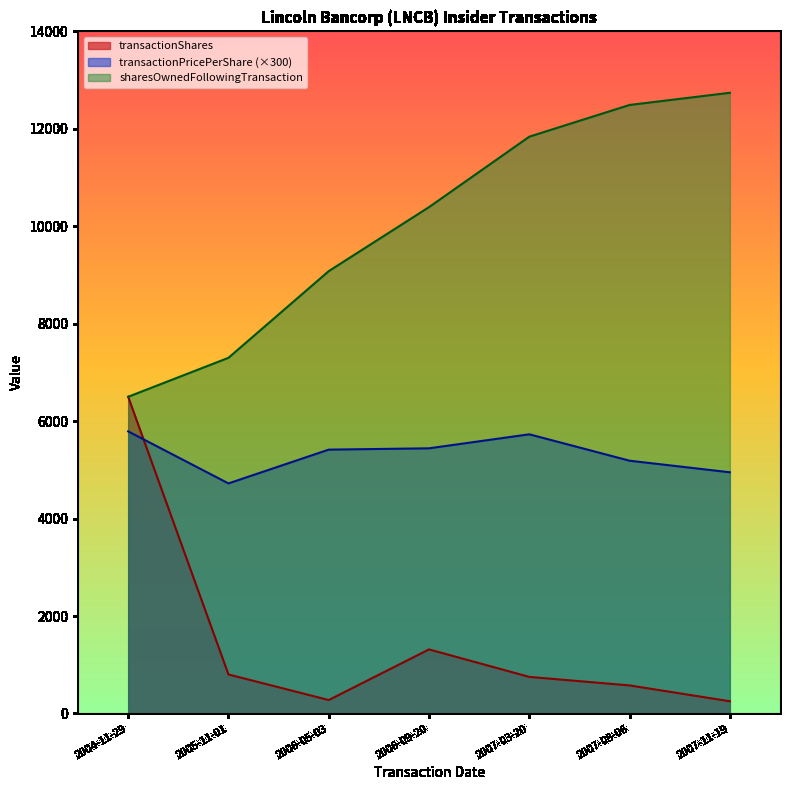

Where is transactionPricePerShare nearest to the value 5255?

2007-08-06